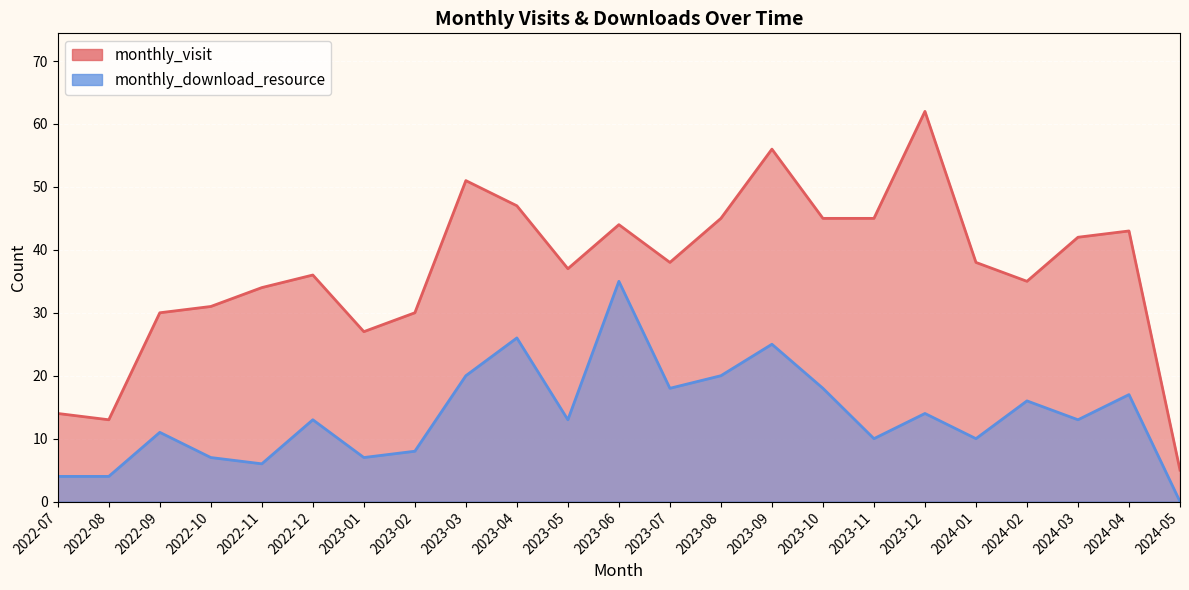

Reading left to right, transcribe all the data shown in this chart.

monthly_visit: 14	13	30	31	34	36	27	30	51	47	37	44	38	45	56	45	45	62	38	35	42	43	5
monthly_download_resource: 4	4	11	7	6	13	7	8	20	26	13	35	18	20	25	18	10	14	10	16	13	17	0